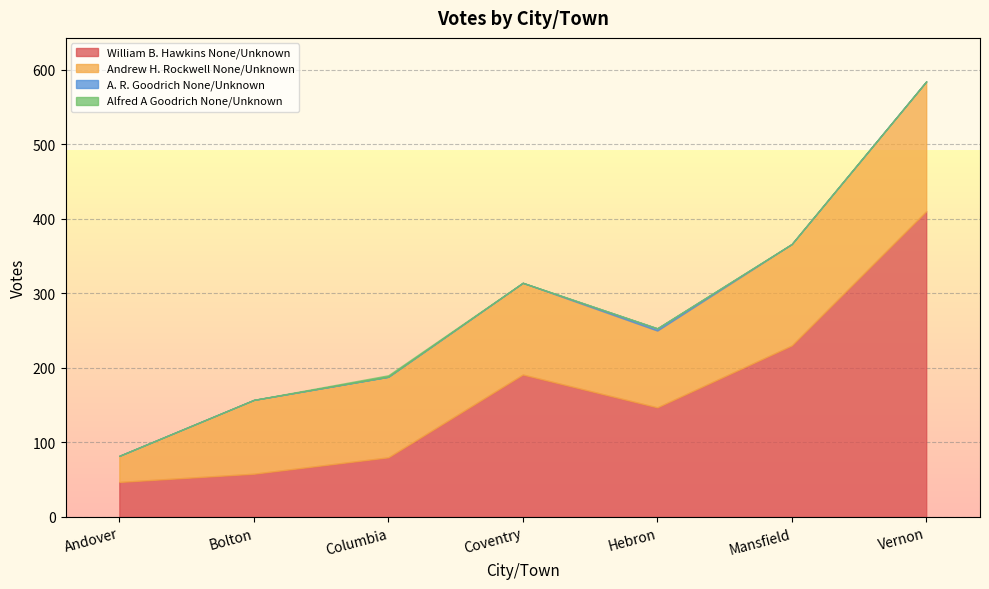

Which series has the widest spread of values?

William B. Hawkins None/Unknown